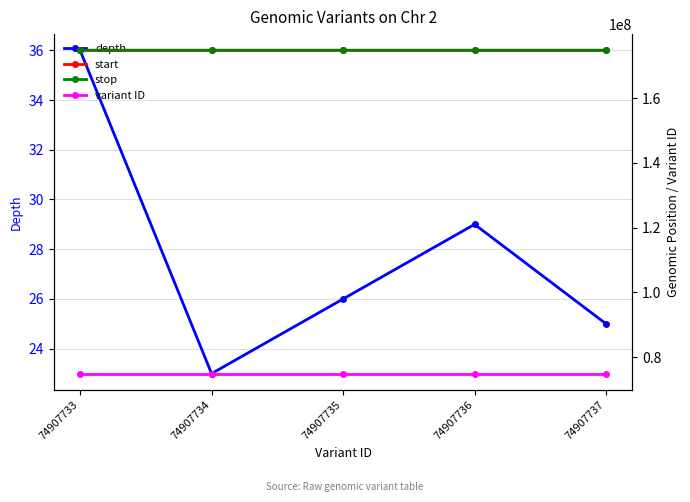

Where is variant ID nearest to the value 74907735?

74907735